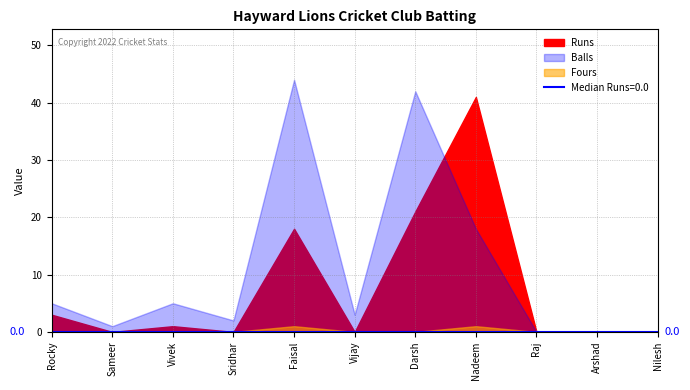

What is the difference between the second highest and minimum values in the Balls series?

42